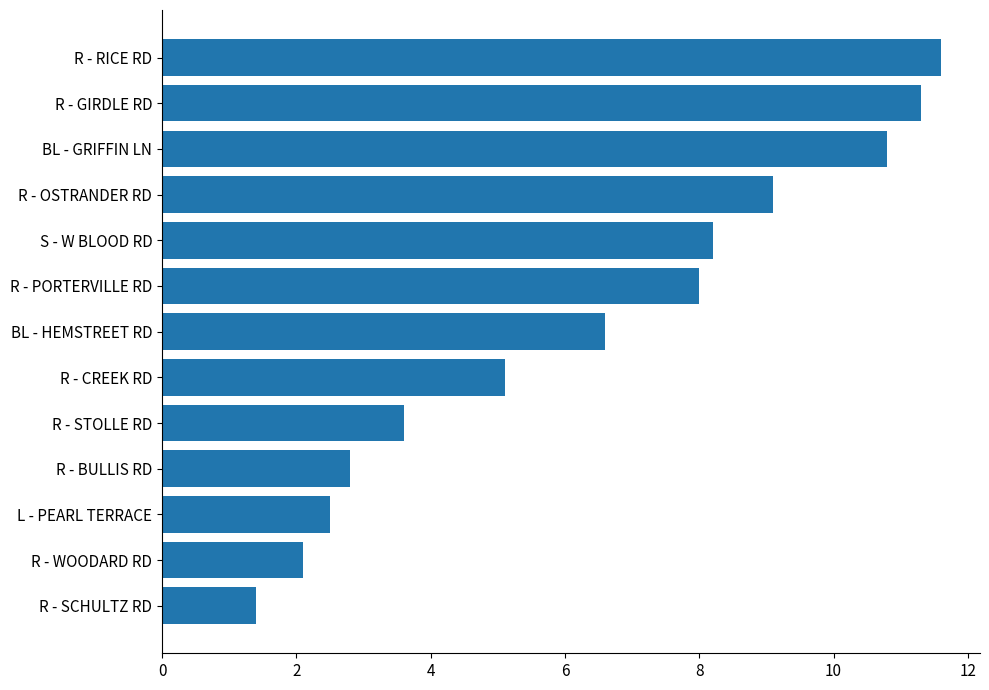

Reading bottom to top, what are all the values shown in this chart?

R - SCHULTZ RD=1.4	R - WOODARD RD=2.1	L - PEARL TERRACE=2.5	R - BULLIS RD=2.8	R - STOLLE RD=3.6	R - CREEK RD=5.1	BL - HEMSTREET RD=6.6	R - PORTERVILLE RD=8.0	S - W BLOOD RD=8.2	R - OSTRANDER RD=9.1	BL - GRIFFIN LN=10.8	R - GIRDLE RD=11.3	R - RICE RD=11.6